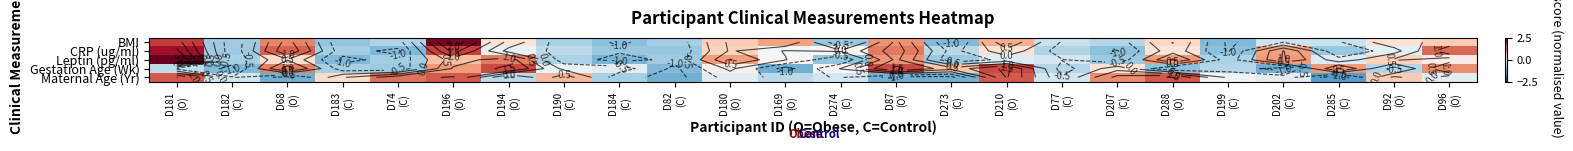

At which category does the chart reach its peak across all series?

D181
(O)